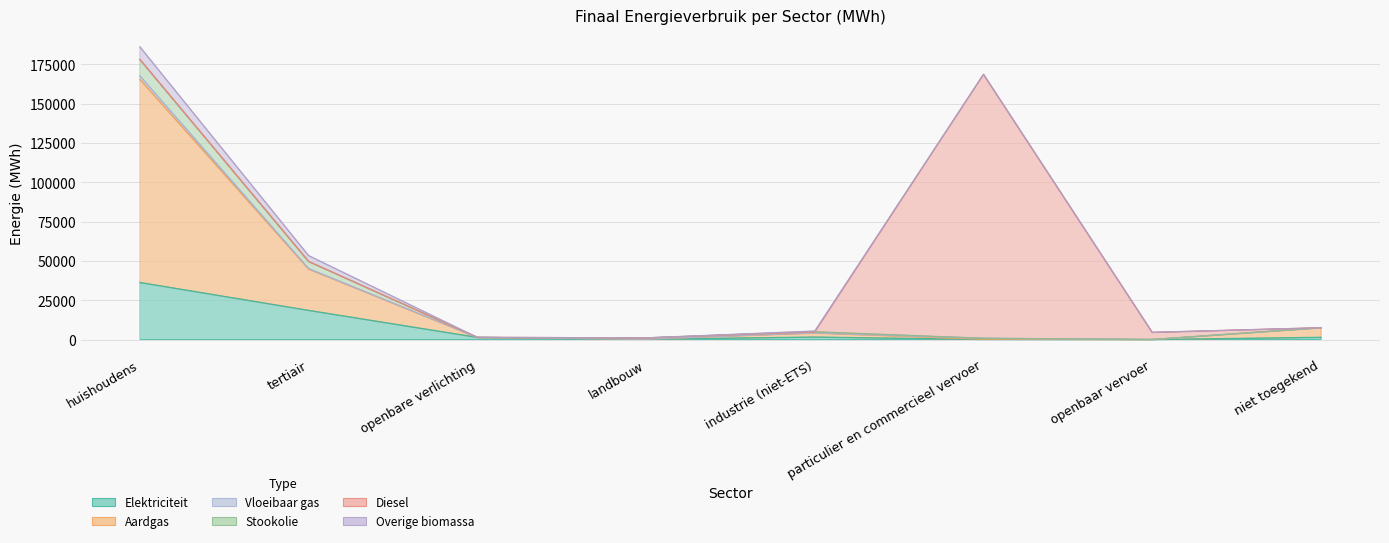

What is the sum of all Elektriciteit values?

59301.2